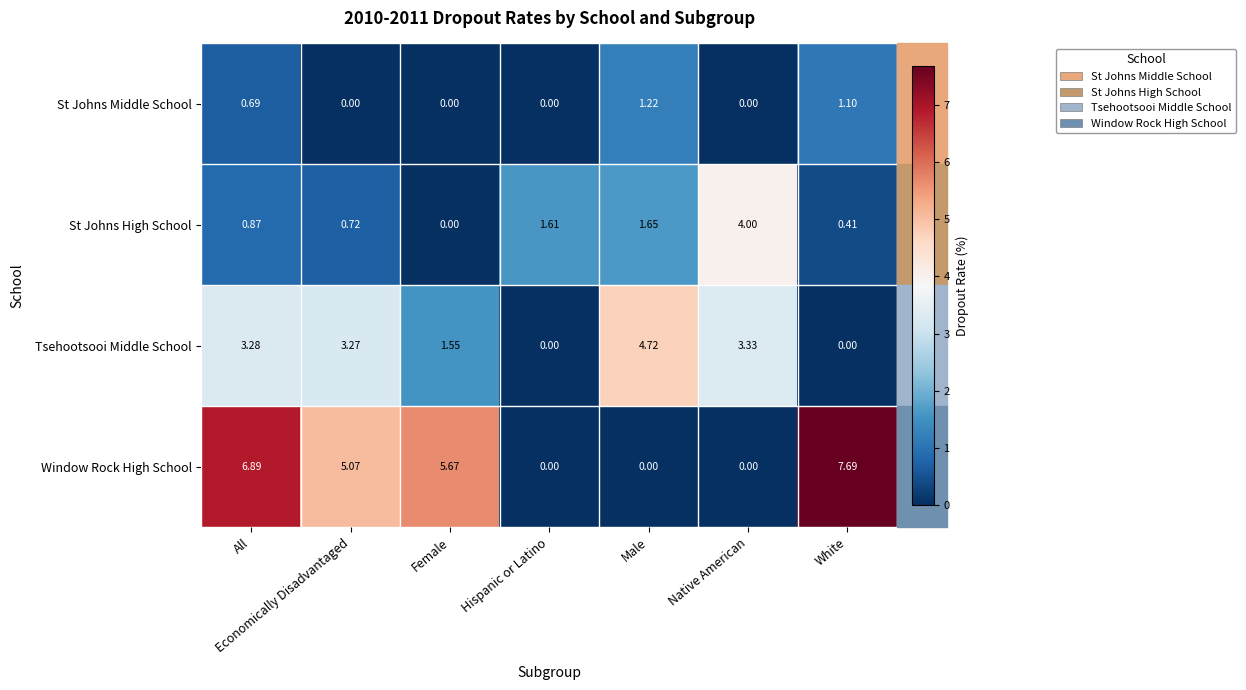

At which label is Tsehootsooi Middle School closest to 2?

Female